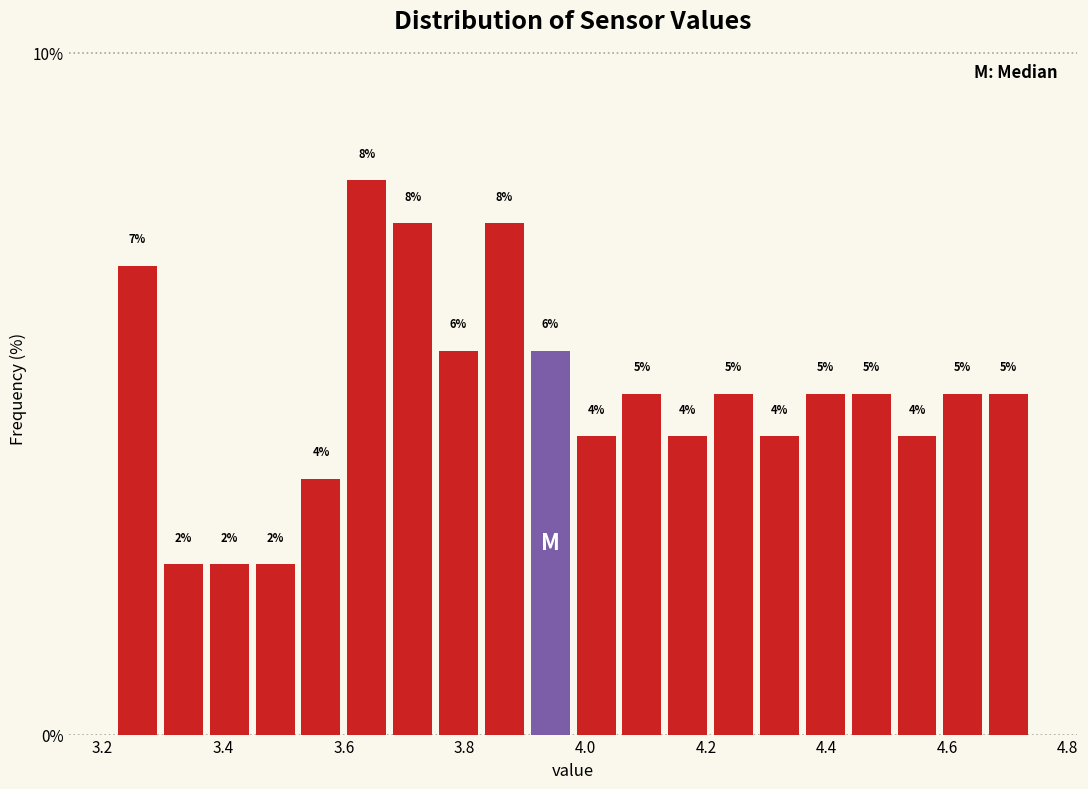

Around what value on the x-axis is the tallest bar? Give the approximate position of its centre, as read against the axis.

3.64